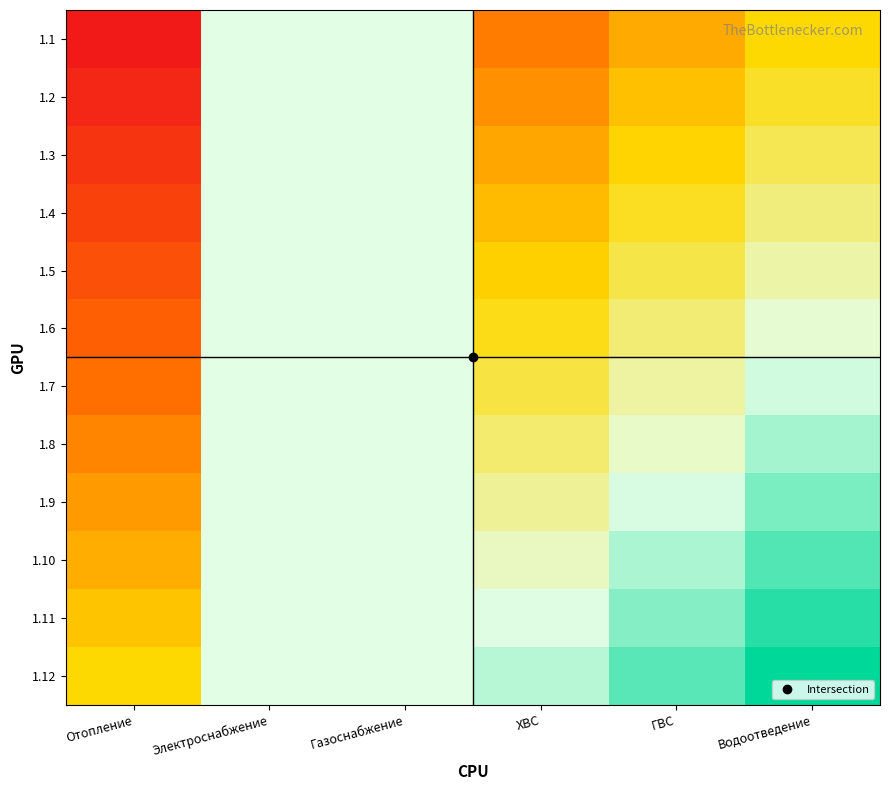

Rank the series at ХВС from highest to lowest value.

1.12, 1.11, 1.10, 1.9, 1.8, 1.7, 1.6, 1.5, 1.4, 1.3, 1.2, 1.1